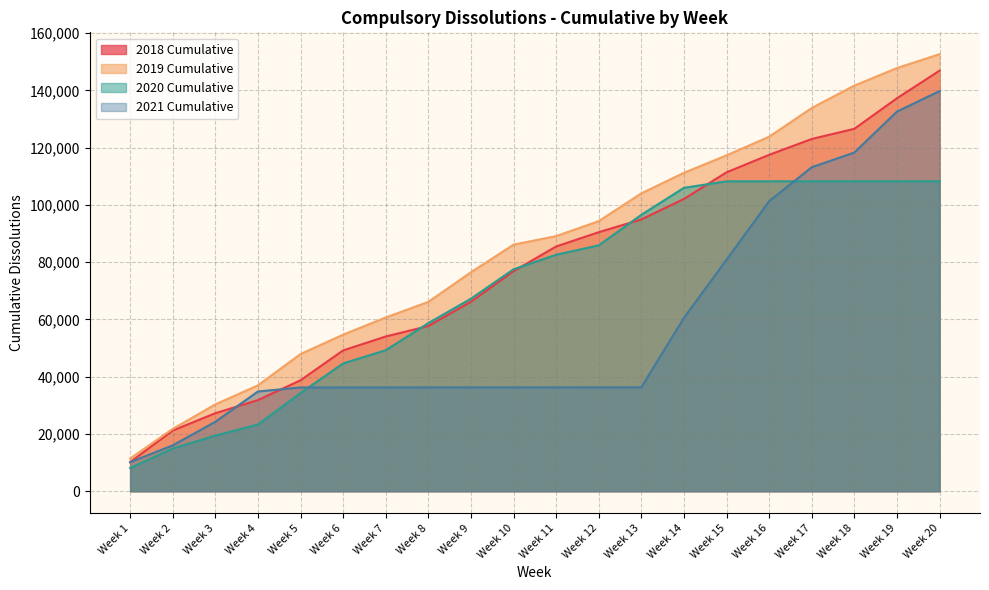

True or false: 2021 Cumulative and 2019 Cumulative intersect in this chart.

False